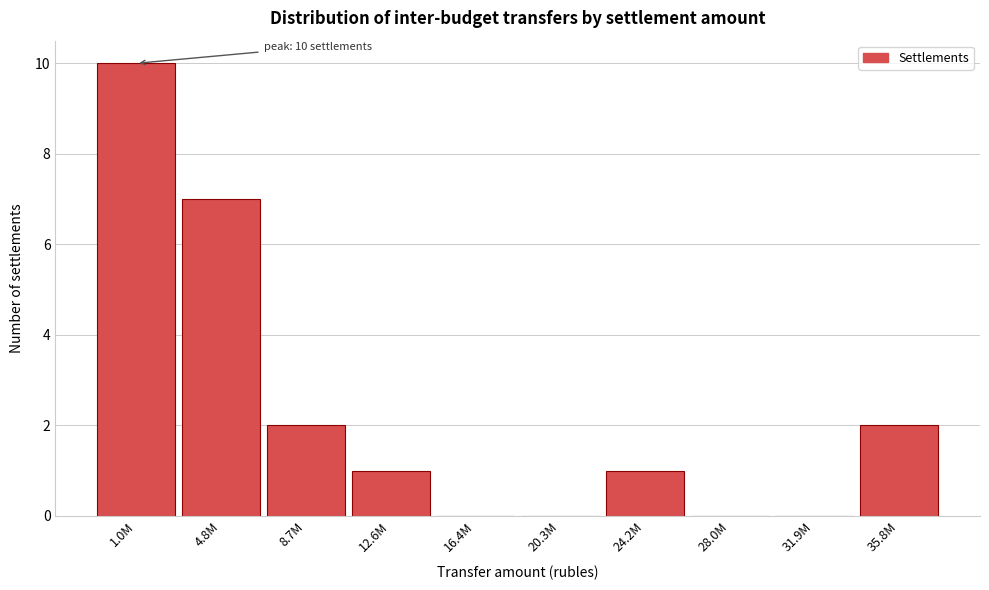

Reading left to right, list all the values displayed in this chart.

1.0M=10	4.8M=7	8.7M=2	12.6M=1	16.4M=0	20.3M=0	24.2M=1	28.0M=0	31.9M=0	35.8M=2